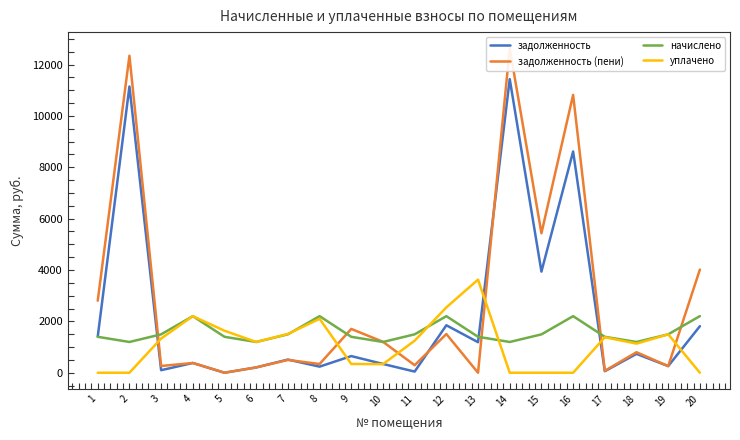

Does the chart display data point markers on the line(s)?

No